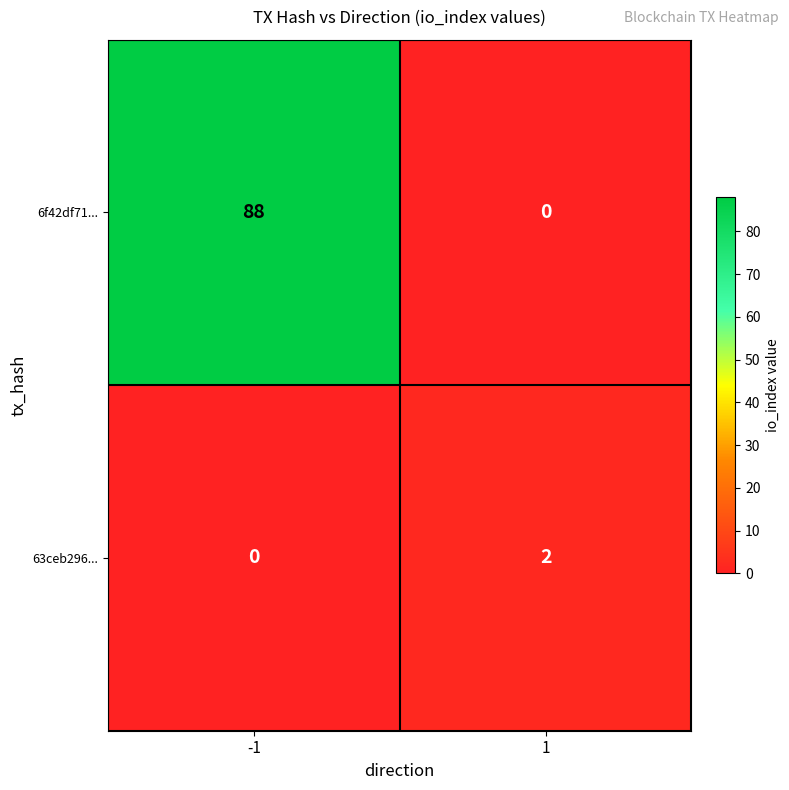

Rank the series by their average value, from lowest to highest.

63ceb296..., 6f42df71...